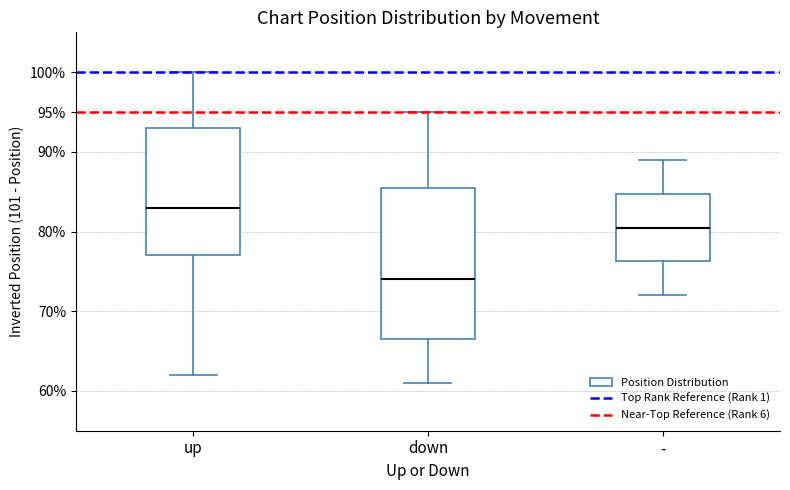

Which box has the highest median line?

up